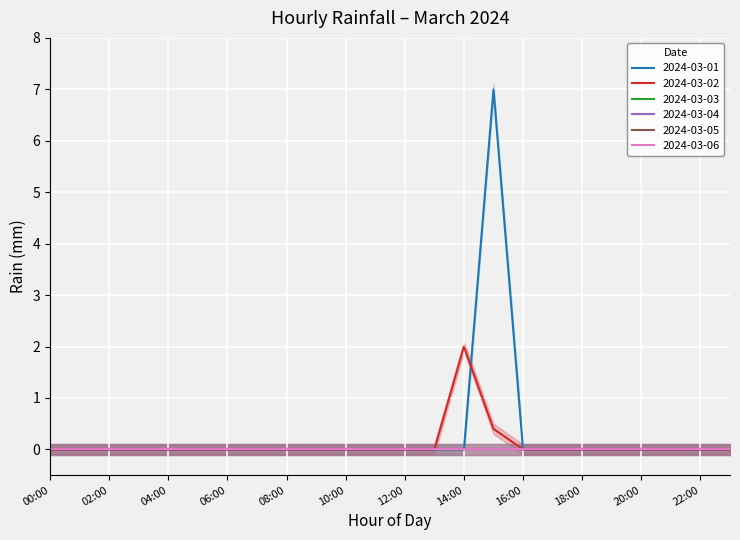

How many intersections are there between 2024-03-02 and 2024-03-01?

1